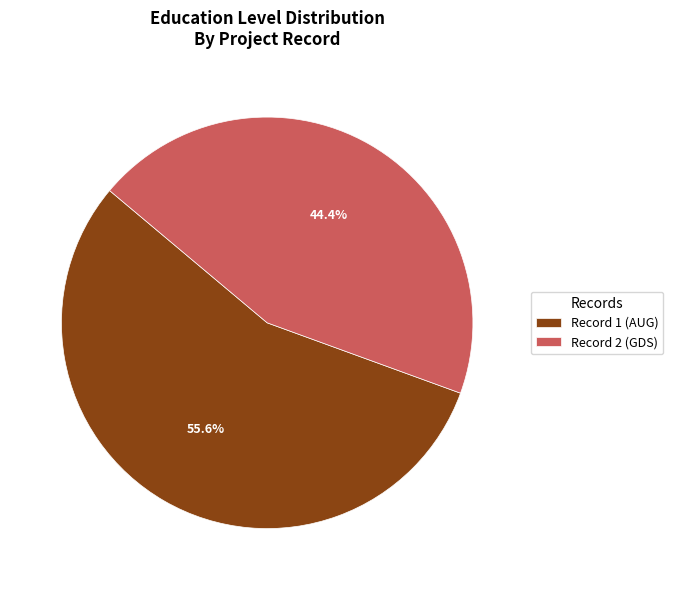

Which slice is the smallest?

Record 2 (GDS)